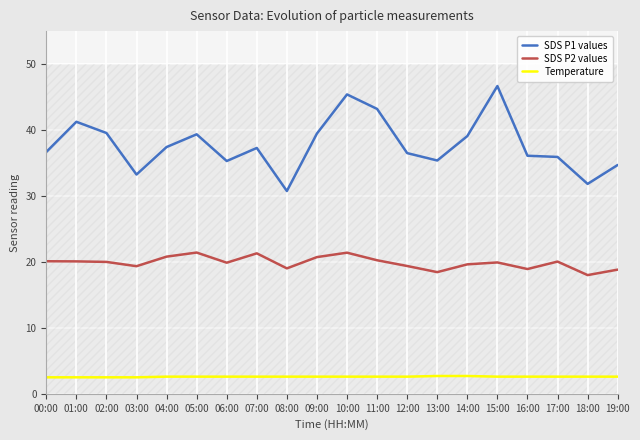

Which category has the highest value across all series?

15:00